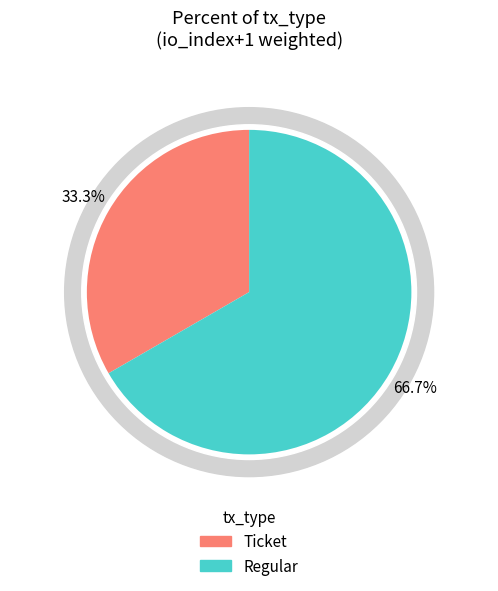

True or false: 3 accounts for 33% of the total.

True